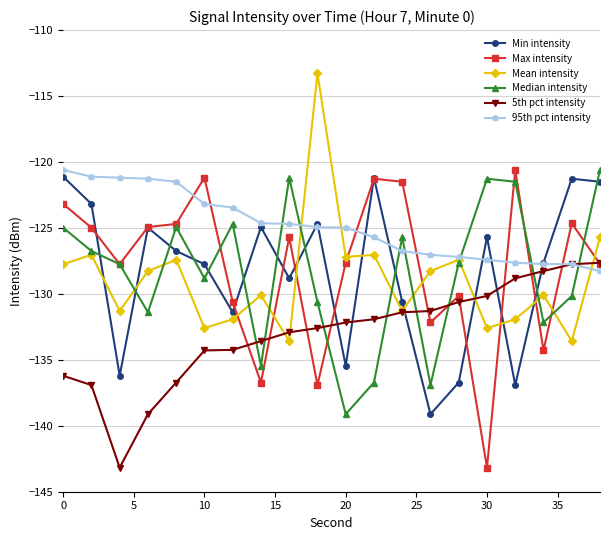

How many categories are shown in the chart?

20